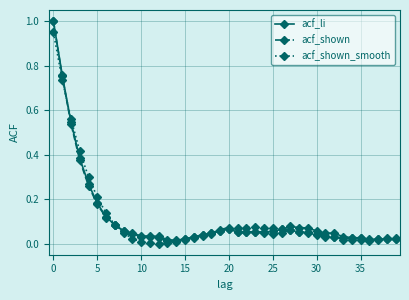

What is the greatest value displayed?

1.0